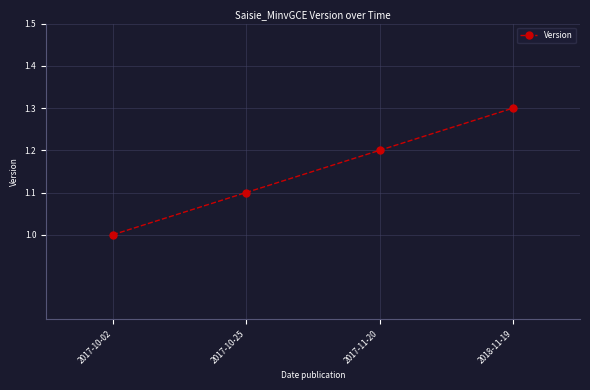

What is the value of the 1st point from the left?

1.0